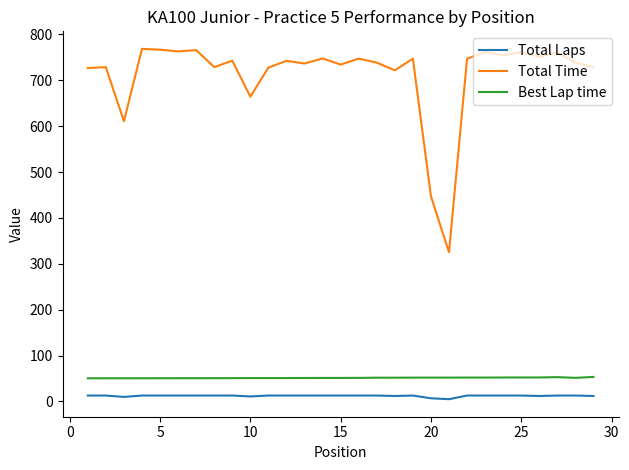

What is the maximum value for Best Lap time?

53.6